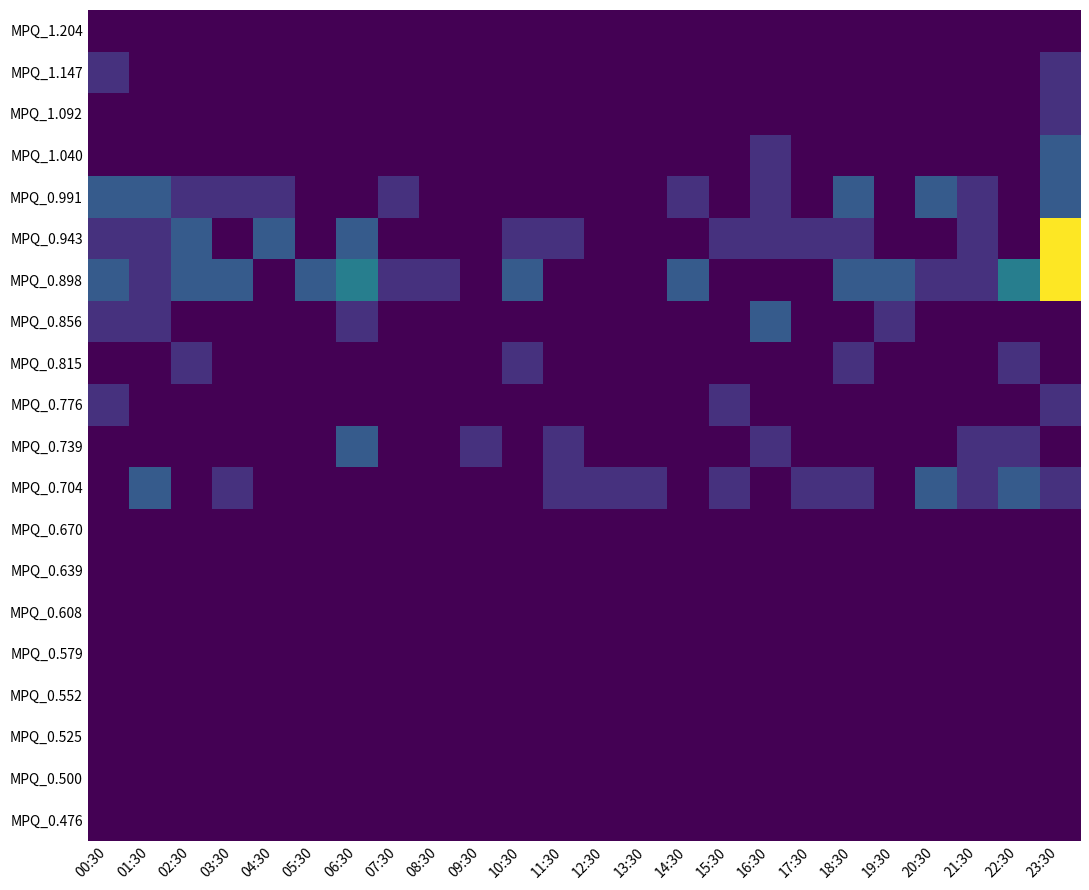

True or false: MPQ_0.991 has a value of 1 at 23:30.

False